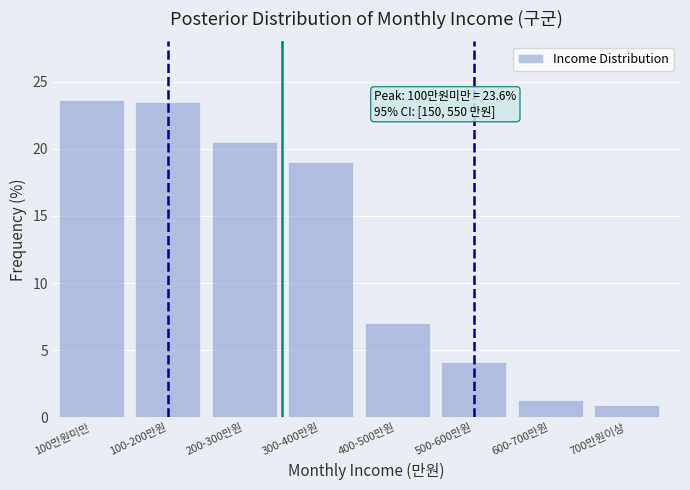

The chart shows a value of 23.6 at 100만원미만. True or false?

True